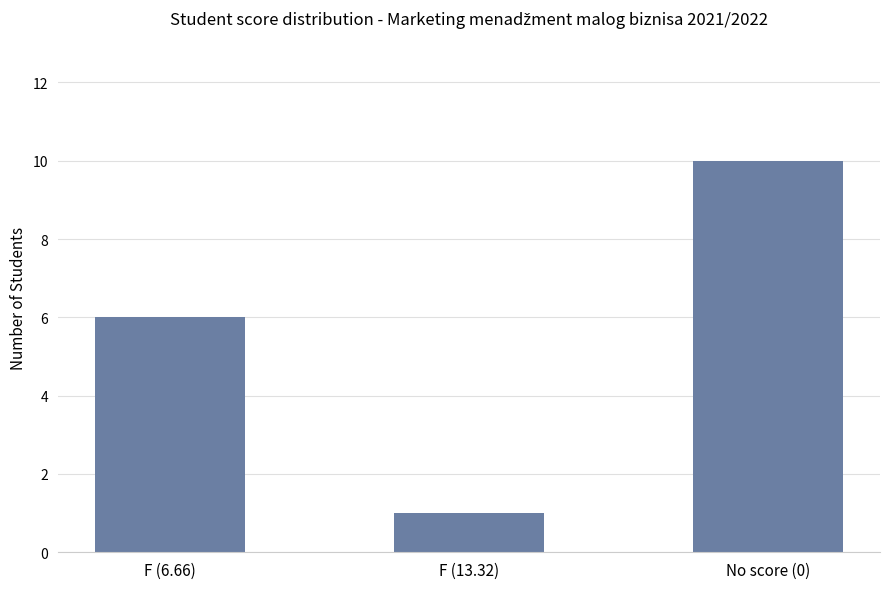

What is the label of the 3rd bar from the right?

F (6.66)